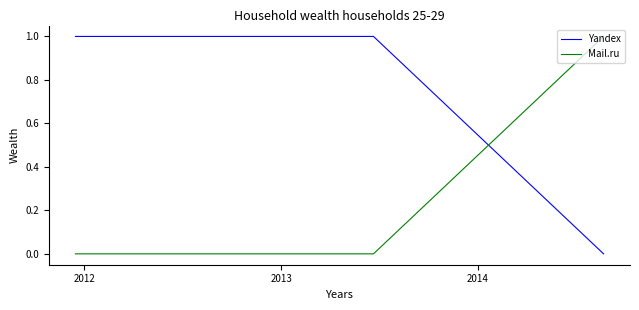

Which series has the largest total across all categories?

Yandex